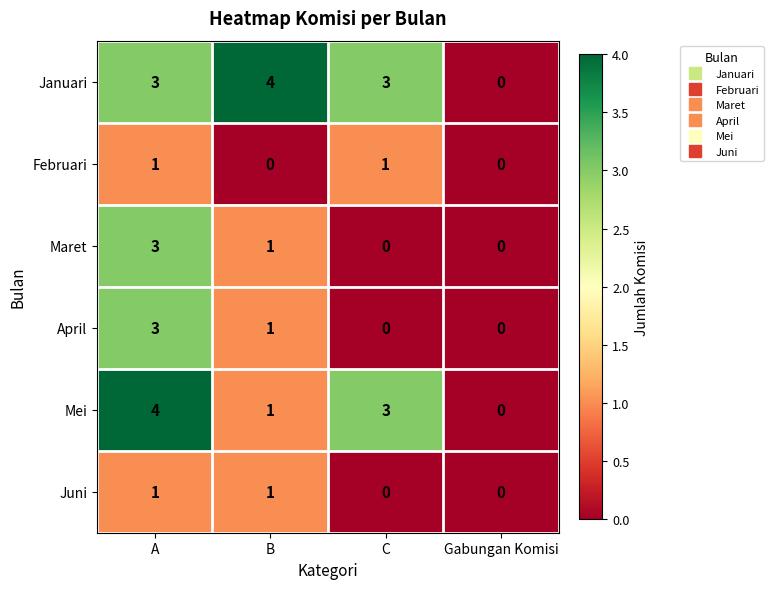

What is the total value across all series at A?

15